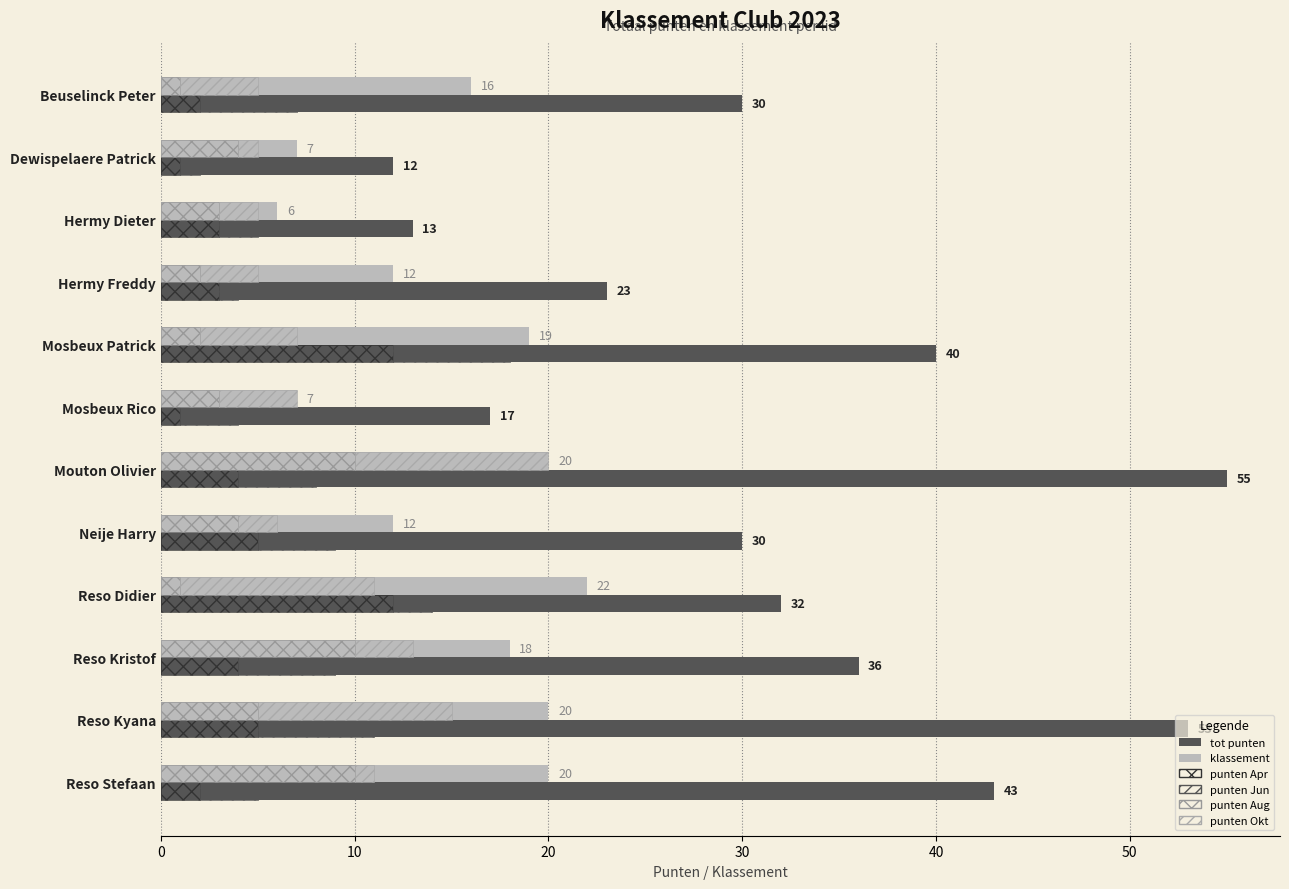

Reading right to left, list all the values displayed in this chart.

tot punten: 43	53	36	32	30	55	17	40	23	13	12	30
klassement: 20	20	18	22	12	20	7	19	12	6	7	16
punten Apr: 2	5	4	12	5	4	1	12	3	3	1	2
punten Jun: 3	6	5	2	4	4	3	6	1	2	1	5
punten Aug: 10	5	10	1	4	10	3	2	2	3	4	1
punten Okt: 1	10	3	10	2	10	4	5	3	2	1	4